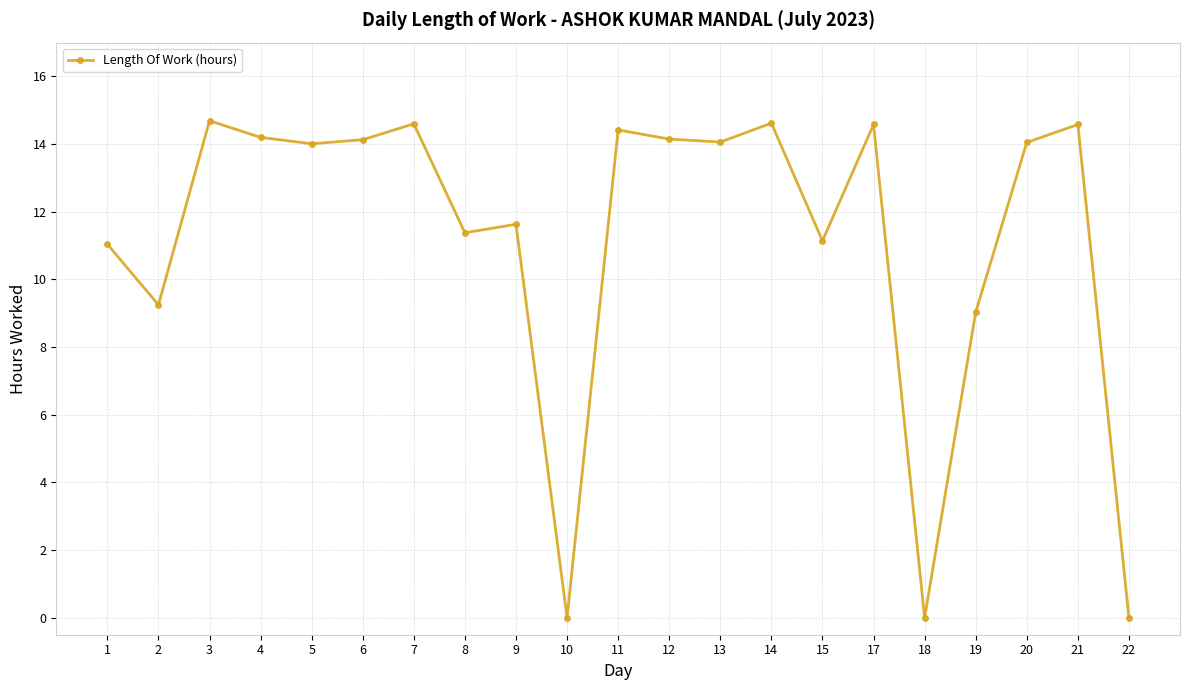

What is the maximum value shown in the chart?

14.7